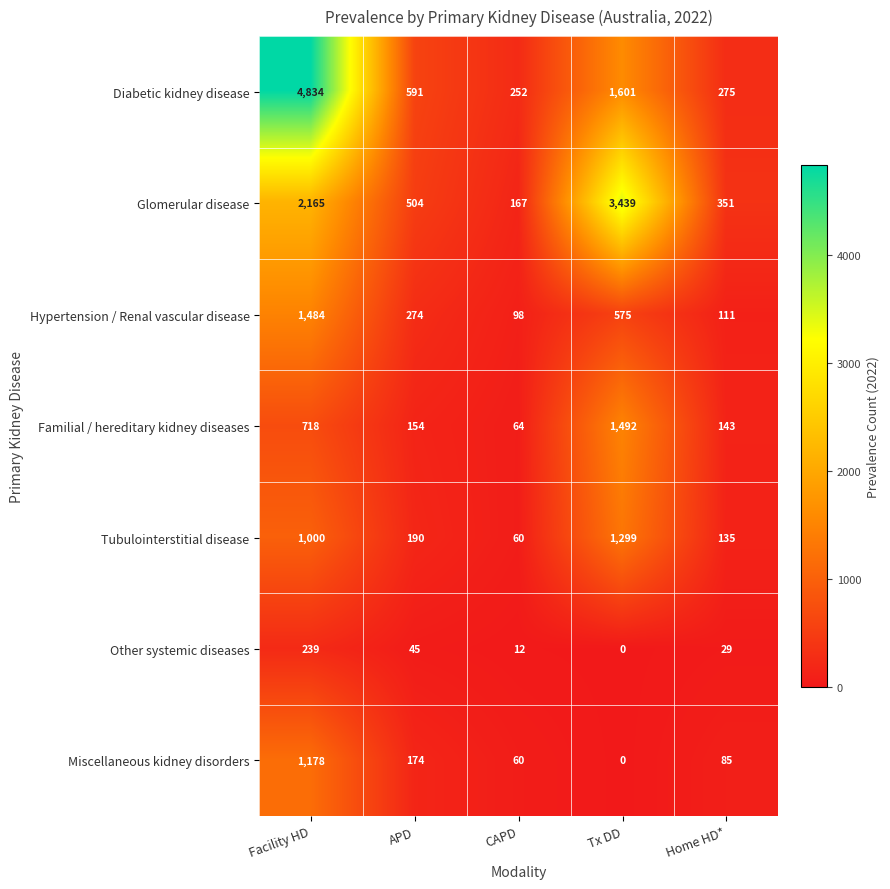

At which label does Miscellaneous kidney disorders reach its minimum?

Tx DD